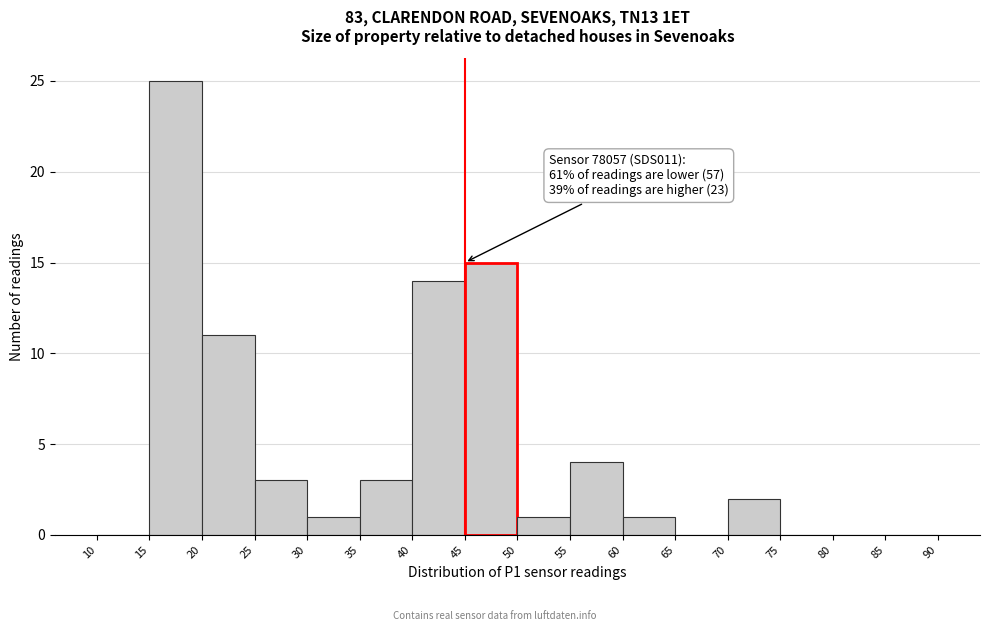

Over which range of the x-axis is the bar tallest?

15 to 20